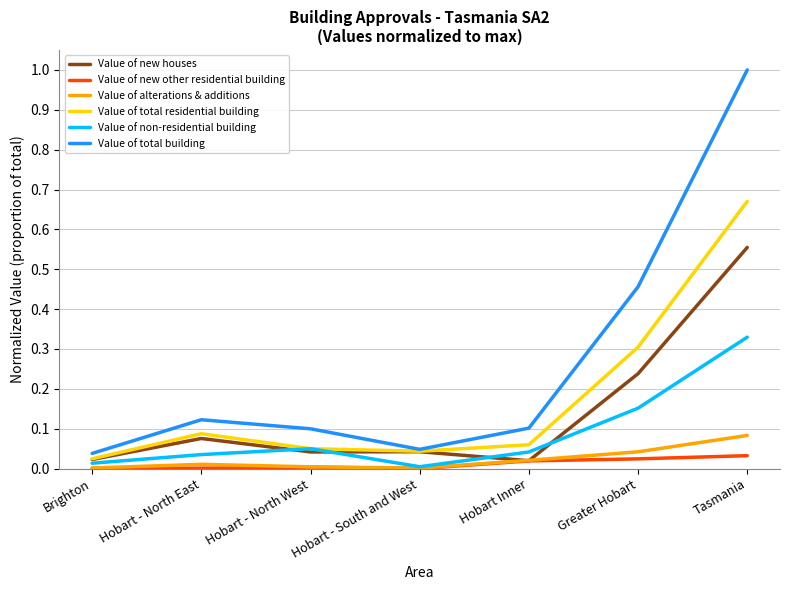

Is it true that Value of new houses equals 0.1 at Hobart - North East?

True